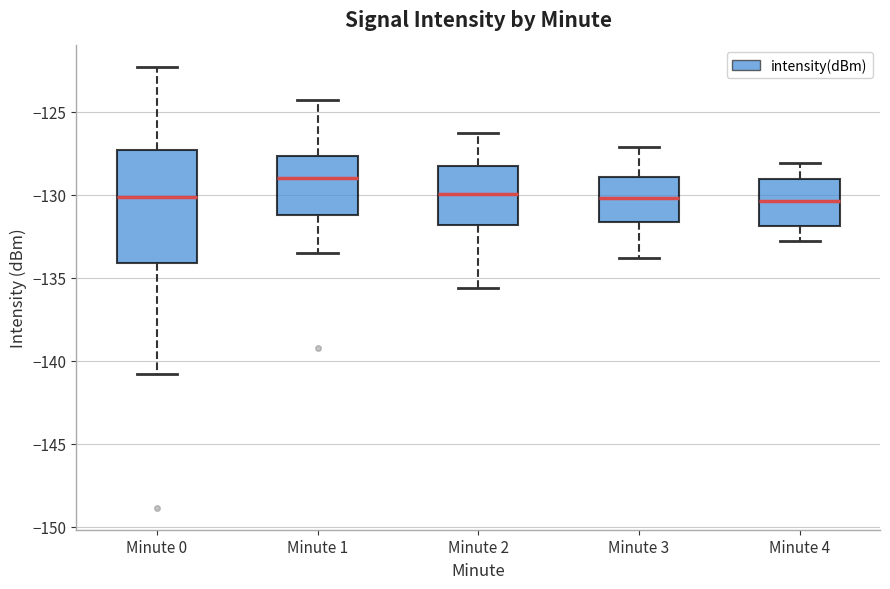

Where does the upper whisker of the box for Minute 1 end on the y-axis? The values are not printed on the chart, so give them approximately, as read against the axis.

-124.5